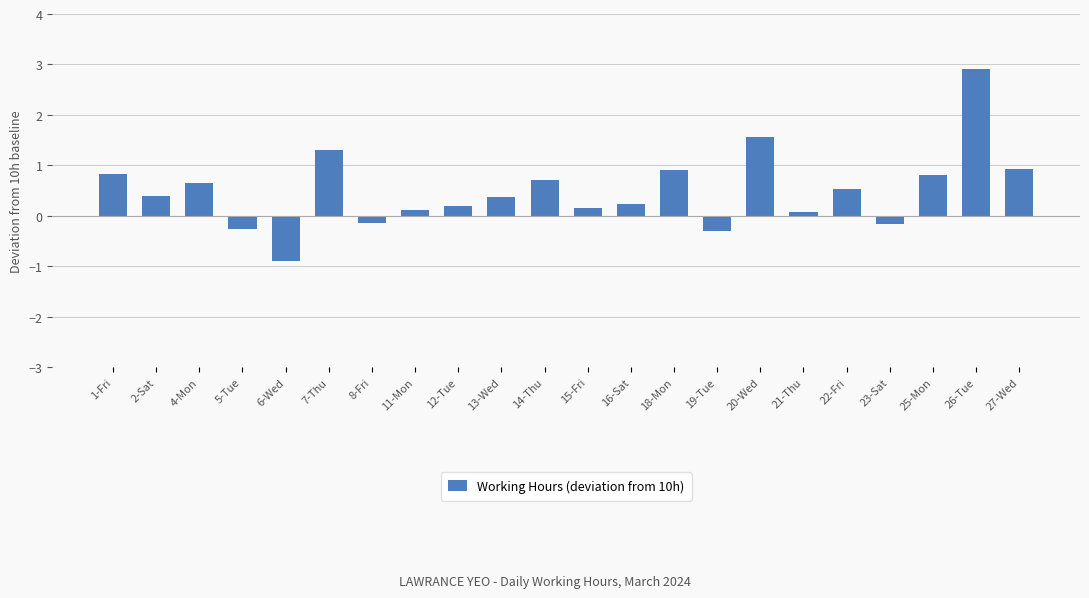

Are the bars horizontal?

No